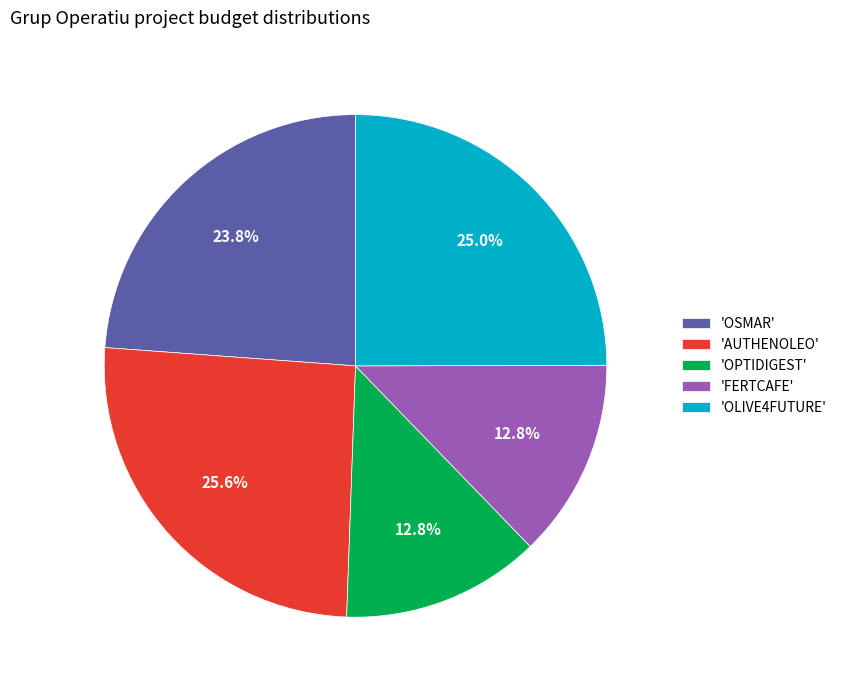

Do 'OSMAR' and 'AUTHENOLEO' together represent more than half of the pie?

No